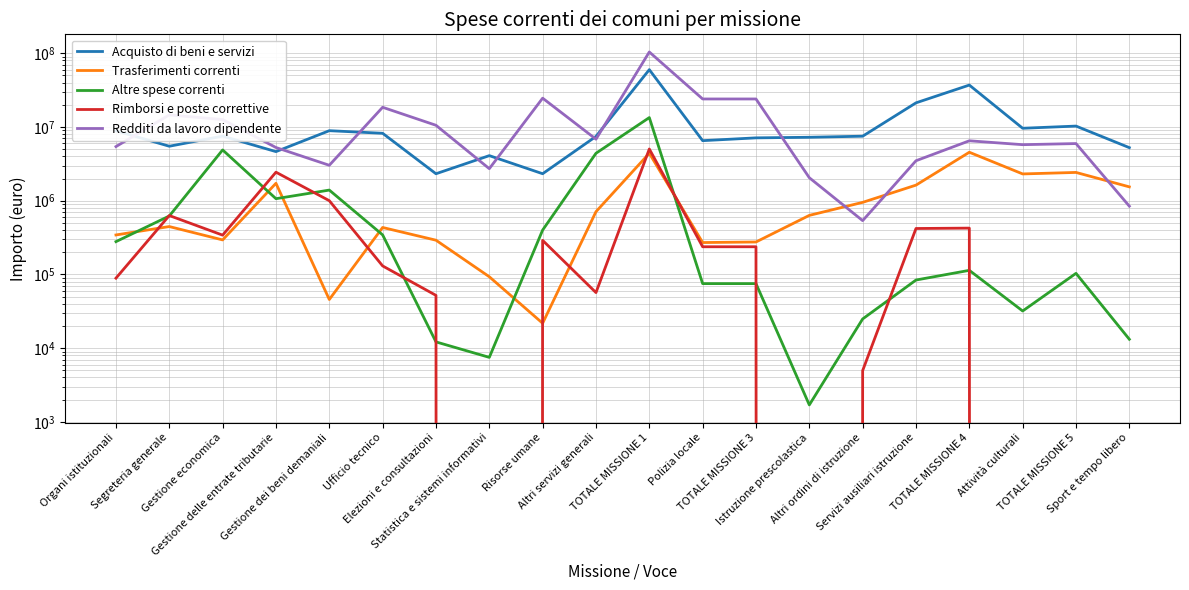

After their last crossing, which series has the higher values: Rimborsi e poste correttive or Altre spese correnti?

Altre spese correnti